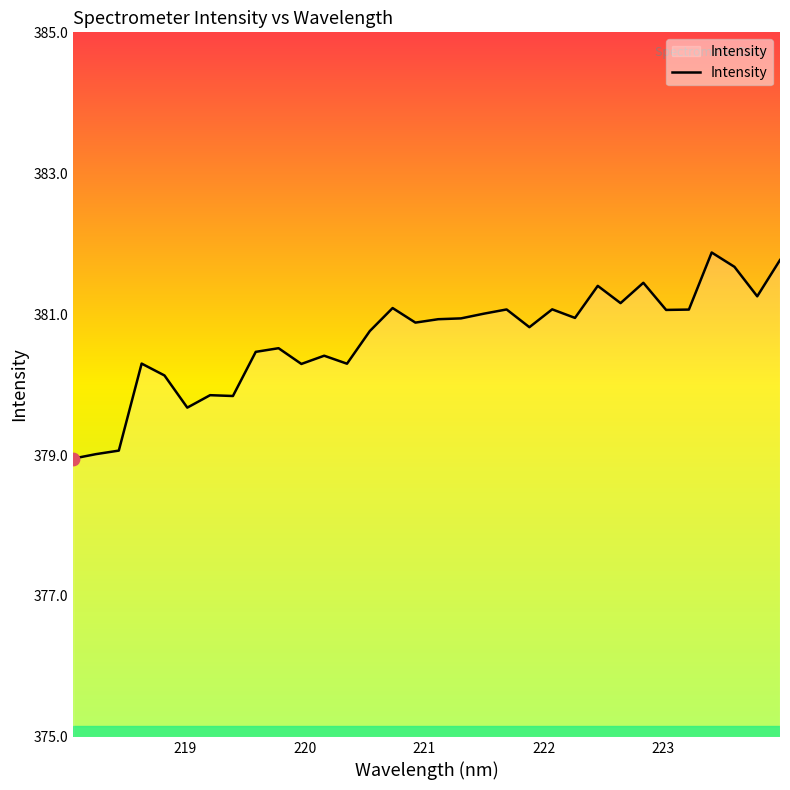

What is the difference between the maximum and minimum values?

2.9